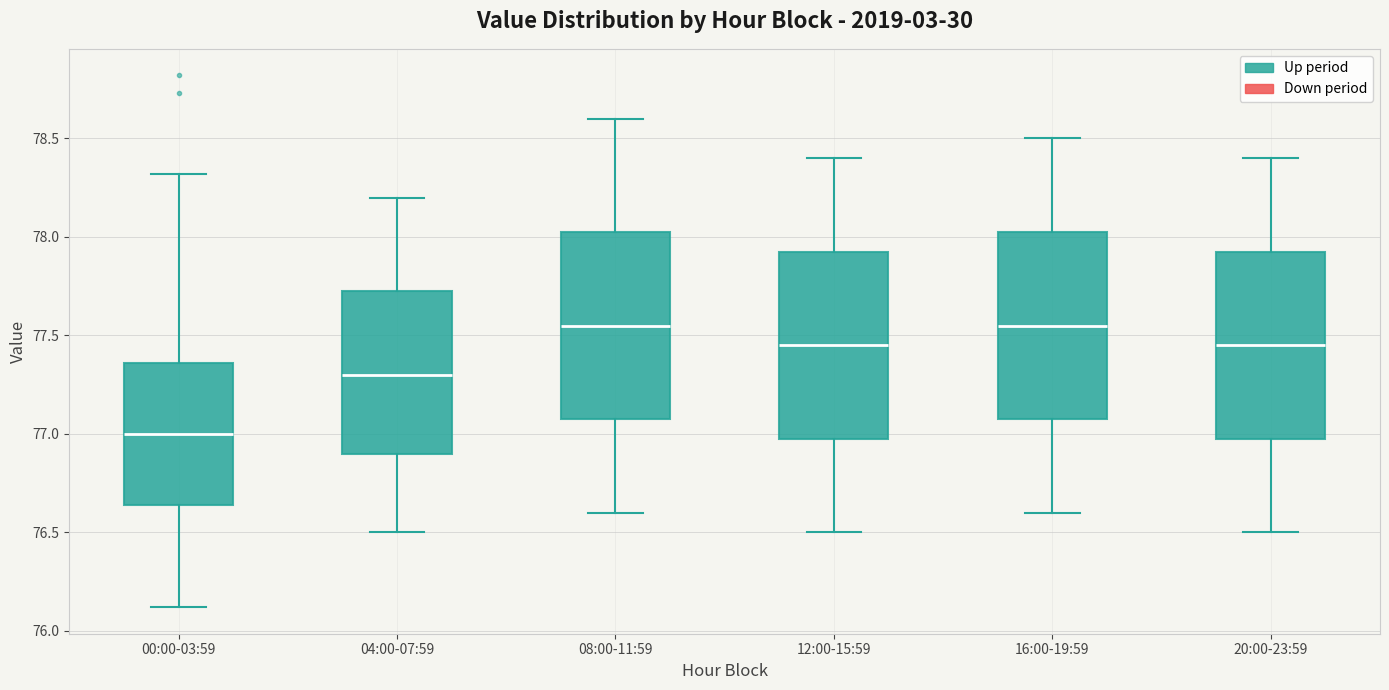

Where does the lower whisker of the box for 12:00-15:59 end on the y-axis? The values are not printed on the chart, so give them approximately, as read against the axis.

76.50